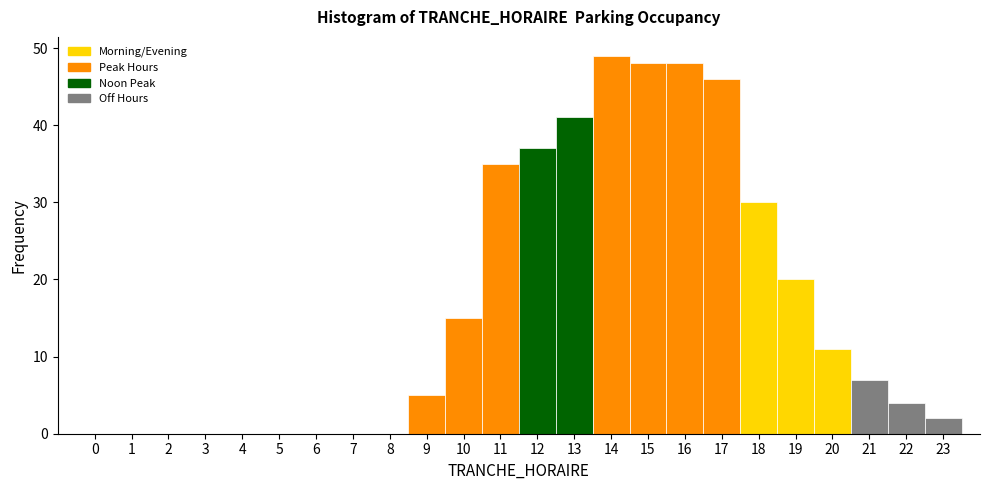

Reading left to right, list every bar in this chart as the range it spans on the x-axis followed by its height. The values are not printed on the chart, so give them approximately, as read against the axis.

-0.5 to 0.5: 0
0.5 to 1.5: 0
1.5 to 2.5: 0
2.5 to 3.5: 0
3.5 to 4.5: 0
4.5 to 5.5: 0
5.5 to 6.5: 0
6.5 to 7.5: 0
7.5 to 8.5: 0
8.5 to 9.5: 5
9.5 to 10.5: 15
10.5 to 11.5: 35
11.5 to 12.5: 37
12.5 to 13.5: 41
13.5 to 14.5: 49
14.5 to 15.5: 48
15.5 to 16.5: 48
16.5 to 17.5: 46
17.5 to 18.5: 30
18.5 to 19.5: 20
19.5 to 20.5: 11
20.5 to 21.5: 7
21.5 to 22.5: 4
22.5 to 23.5: 2